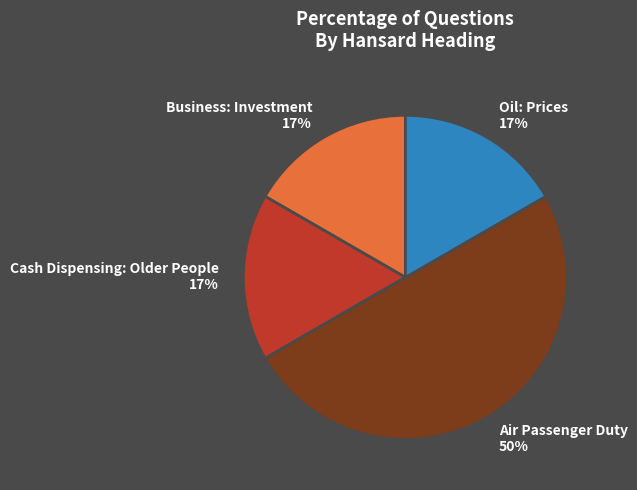

Do Air Passenger Duty and Business: Investment together represent more than half of the pie?

Yes